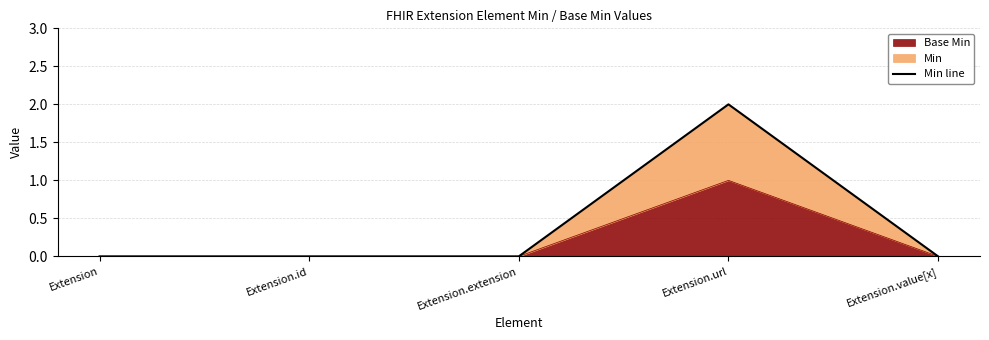

List the labels in order of value, smallest first.

Extension, Extension.id, Extension.extension, Extension.value[x], Extension.url